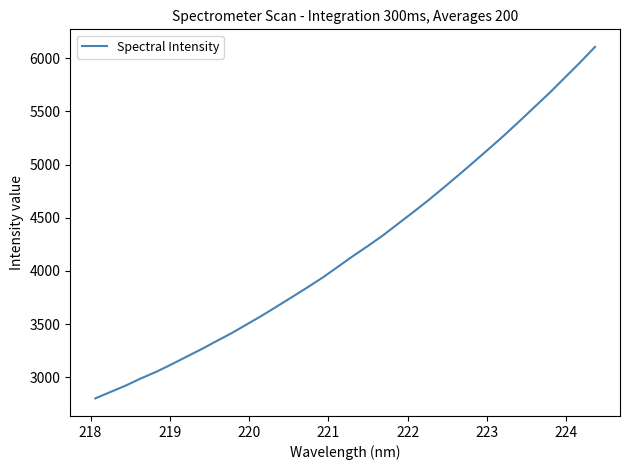

What is the smallest value displayed?

2802.7